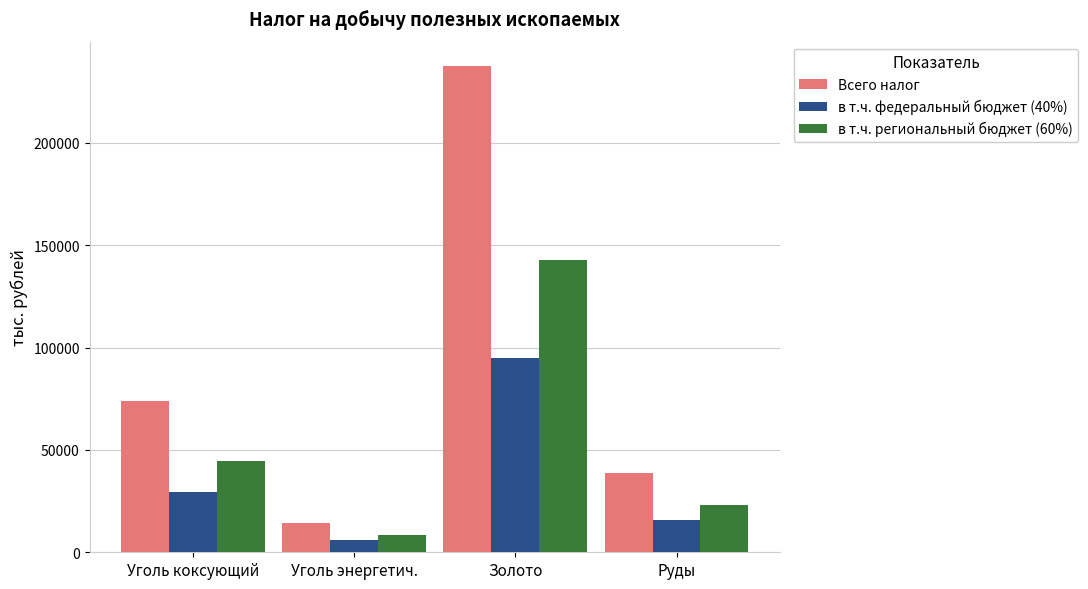

How many categories are shown in the chart?

4